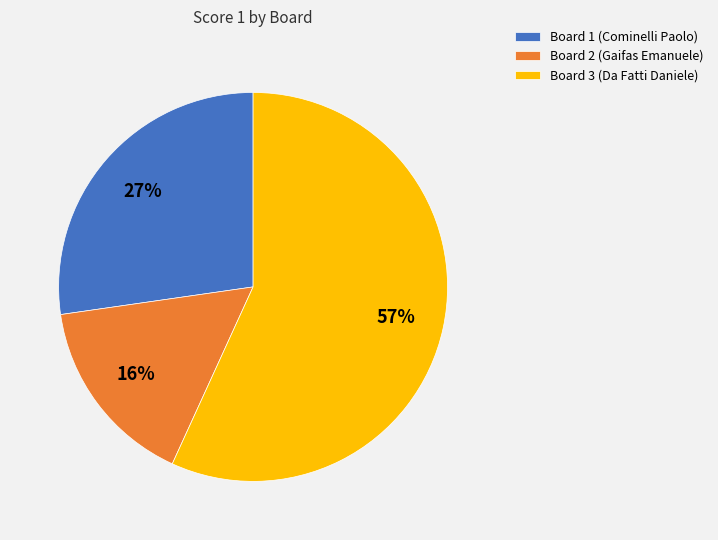

Combined, do Board 2 (Gaifas Emanuele) and Board 3 (Da Fatti Daniele) account for over 50%?

Yes